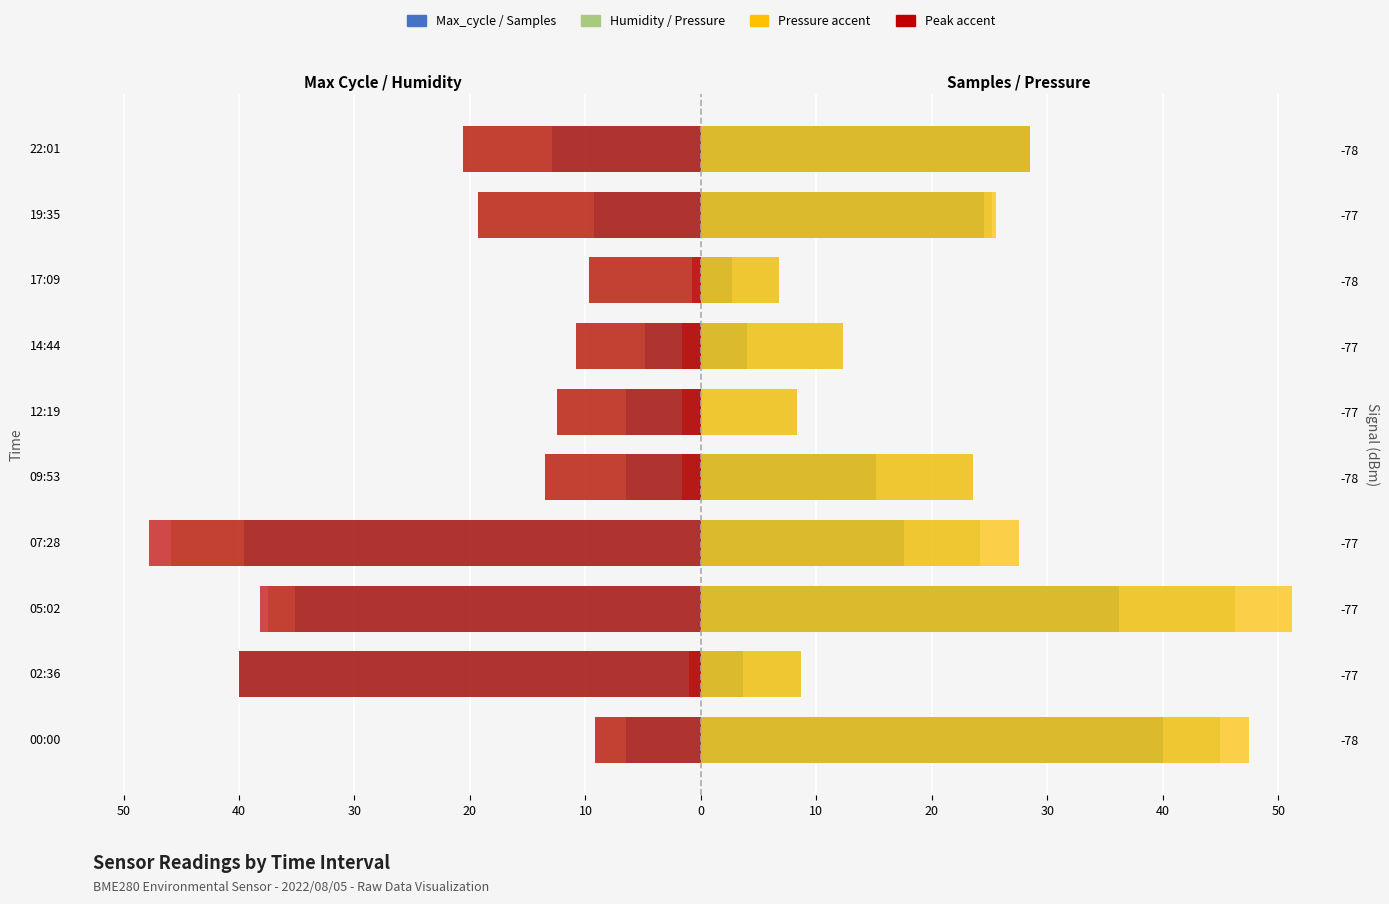

Which series has the largest range (max minus min)?

Max_cycle